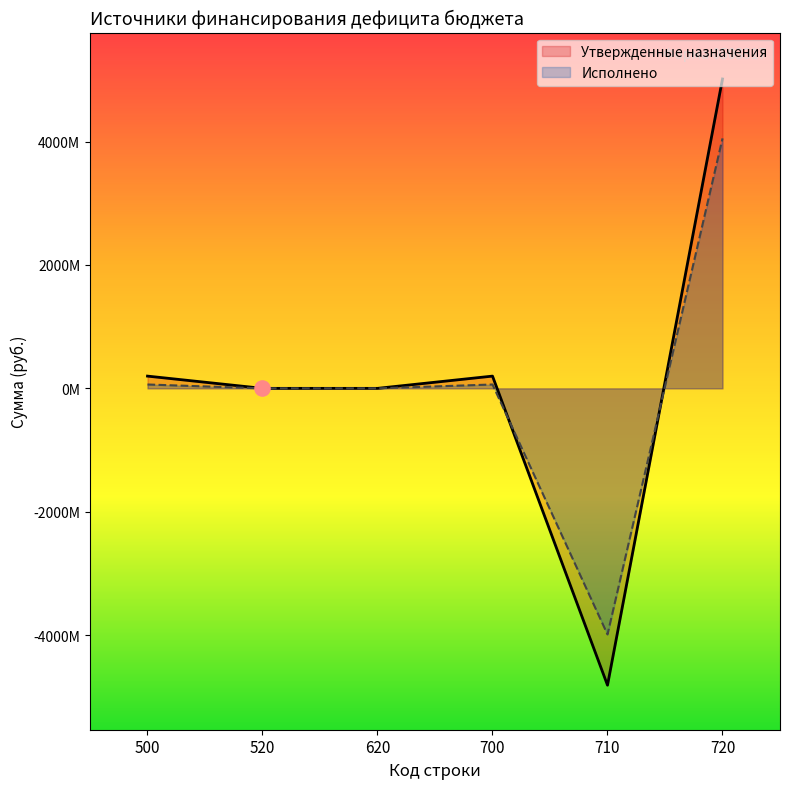

What are all the series names shown in the legend?

Утвержденные назначения, Исполнено